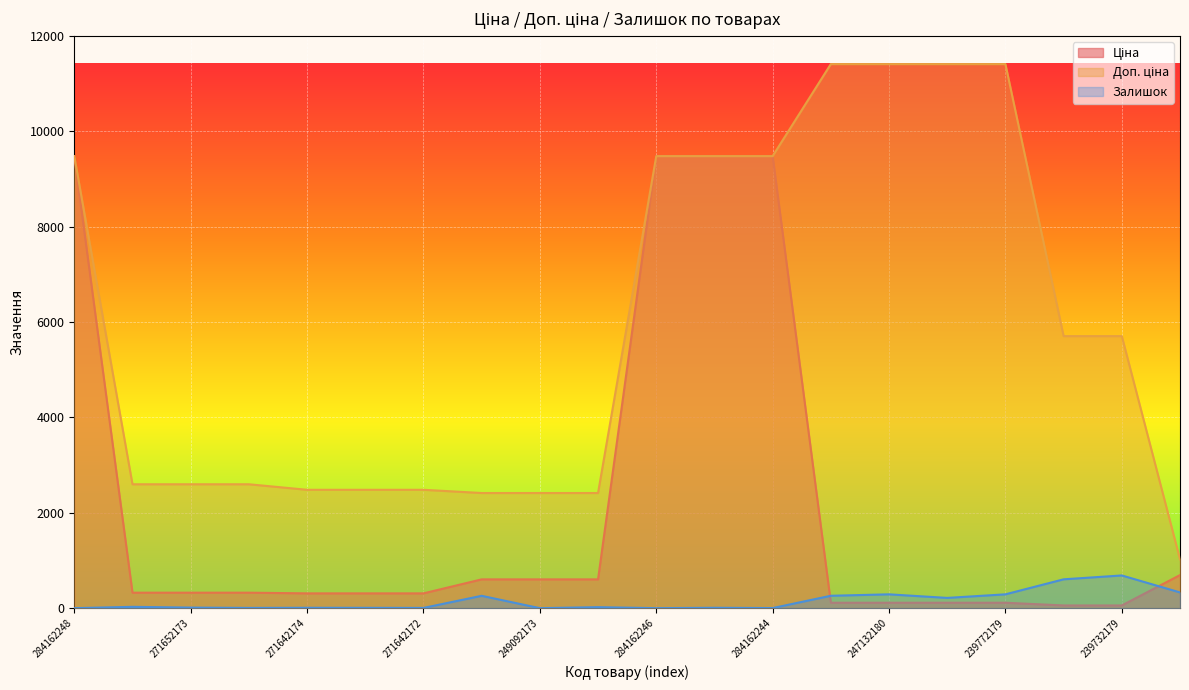

True or false: Залишок has a value of -409.2 at 249092173.

False